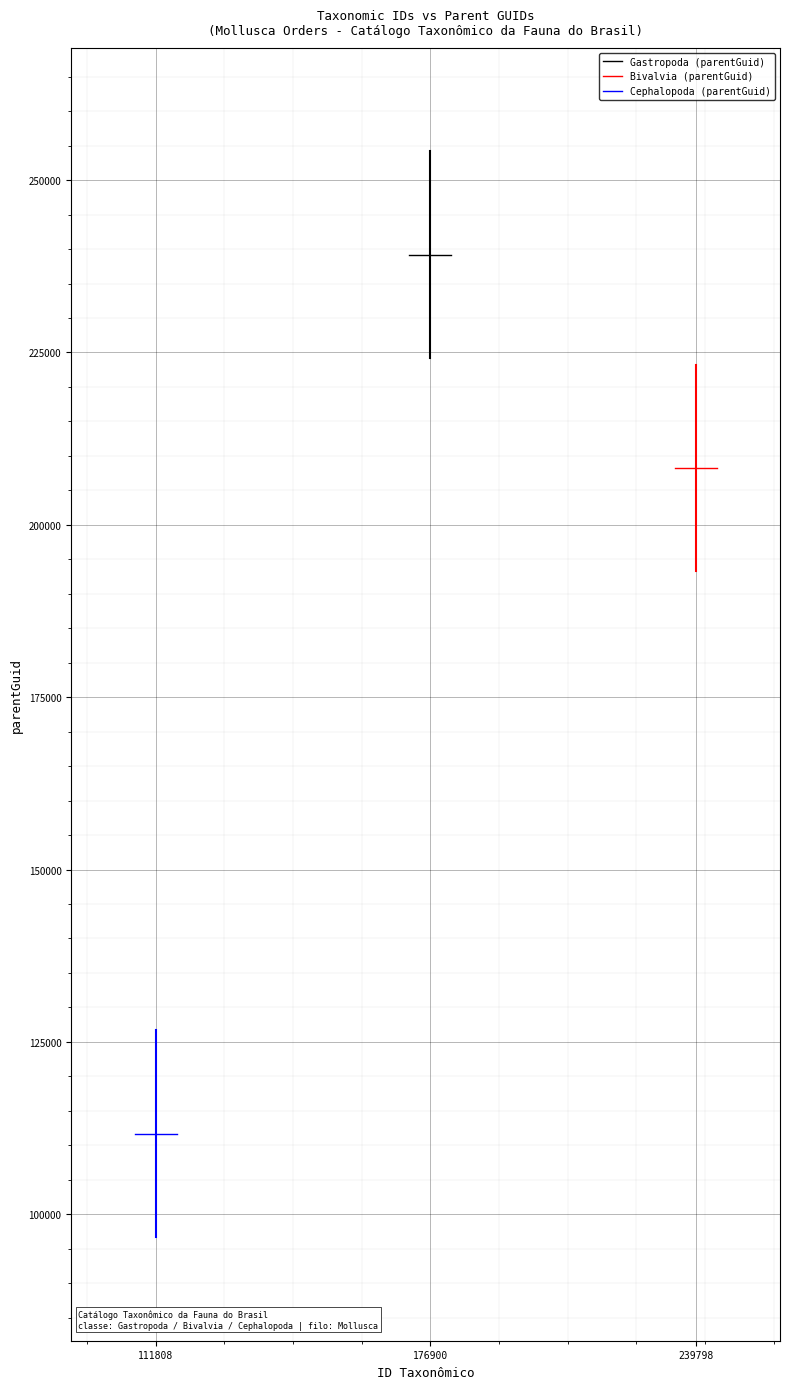

What are all the series names shown in the legend?

Gastropoda (parentGuid), Bivalvia (parentGuid), Cephalopoda (parentGuid)